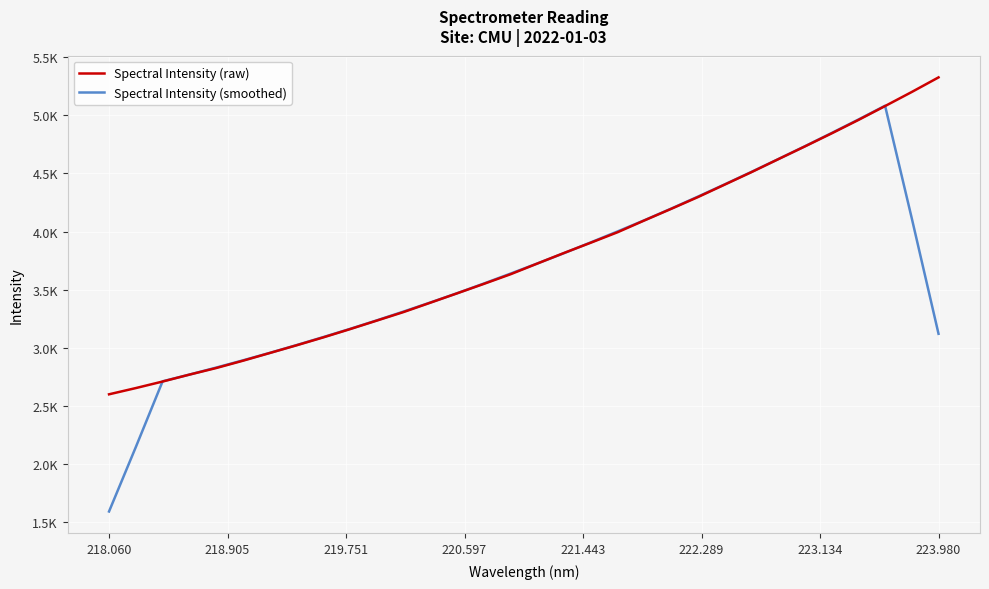

What are all the series names shown in the legend?

Spectral Intensity (raw), Spectral Intensity (smoothed)